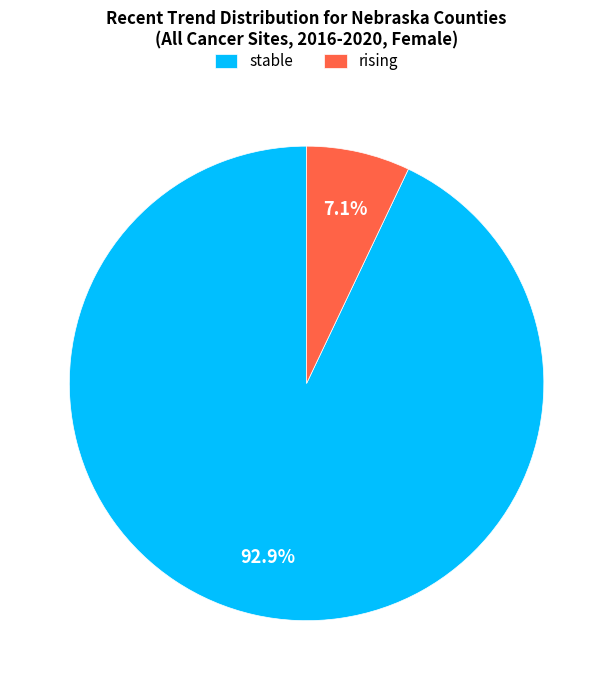

Rank the categories by value from lowest to highest.

rising, stable